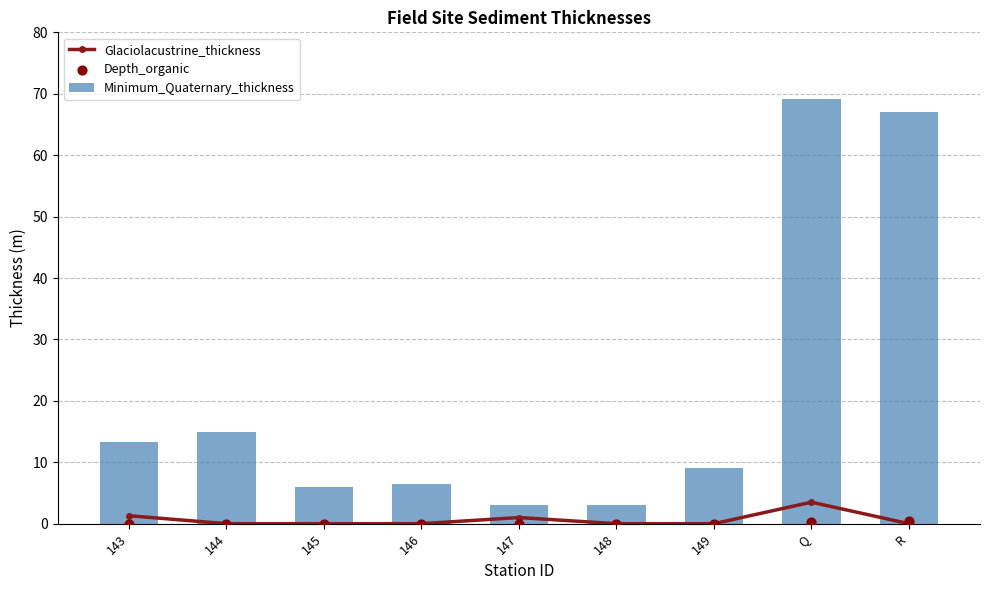

Which series has the largest total across all categories?

Minimum_Quaternary_thickness